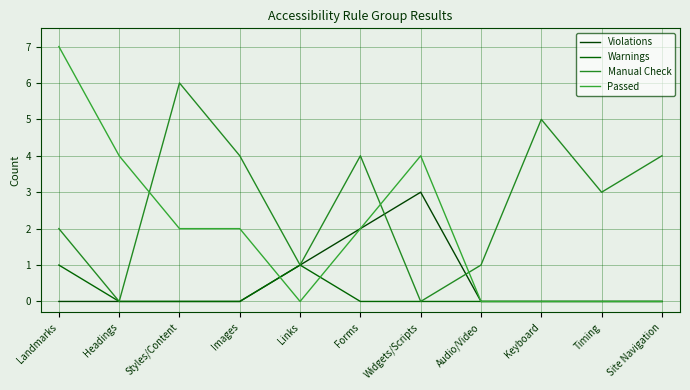

Where is Passed nearest to the value 3?

Headings